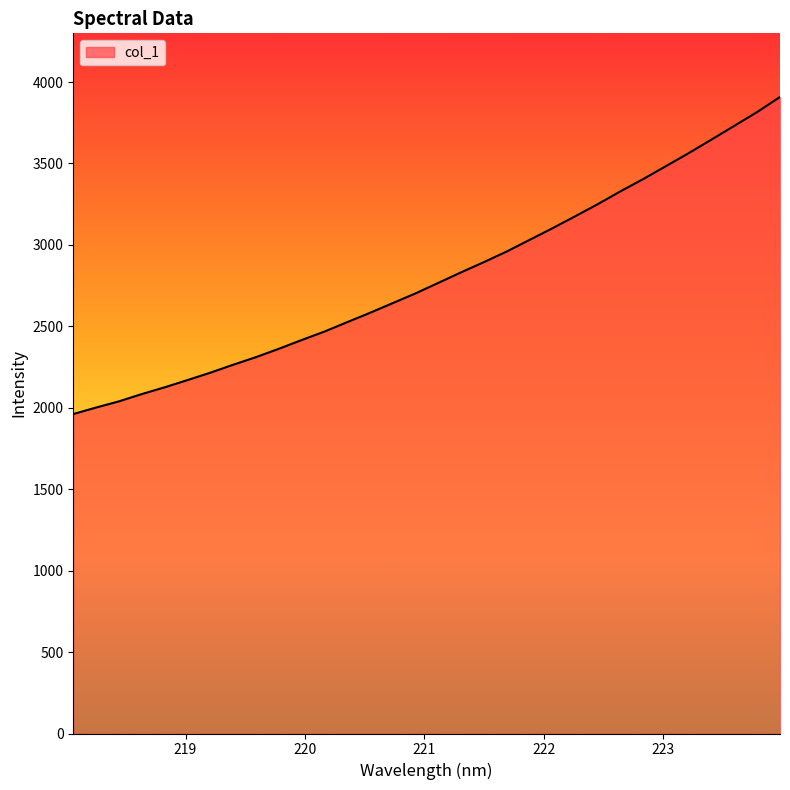

What is the greatest value displayed?

3908.2